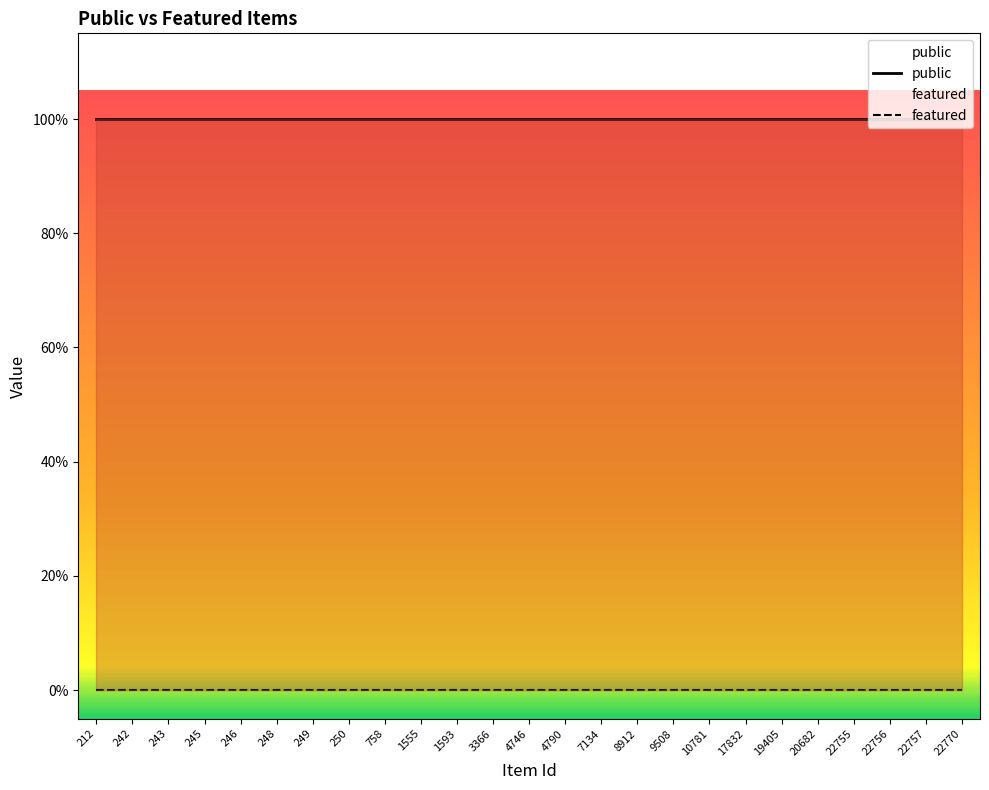

Reading left to right, what are all the values shown in this chart?

public: 212=1	242=1	243=1	245=1	246=1	248=1	249=1	250=1	758=1	1555=1	1593=1	3366=1	4746=1	4790=1	7134=1	8912=1	9508=1	10781=1	17832=1	19405=1	20682=1	22755=1	22756=1	22757=1	22770=1
featured: 212=0	242=0	243=0	245=0	246=0	248=0	249=0	250=0	758=0	1555=0	1593=0	3366=0	4746=0	4790=0	7134=0	8912=0	9508=0	10781=0	17832=0	19405=0	20682=0	22755=0	22756=0	22757=0	22770=0